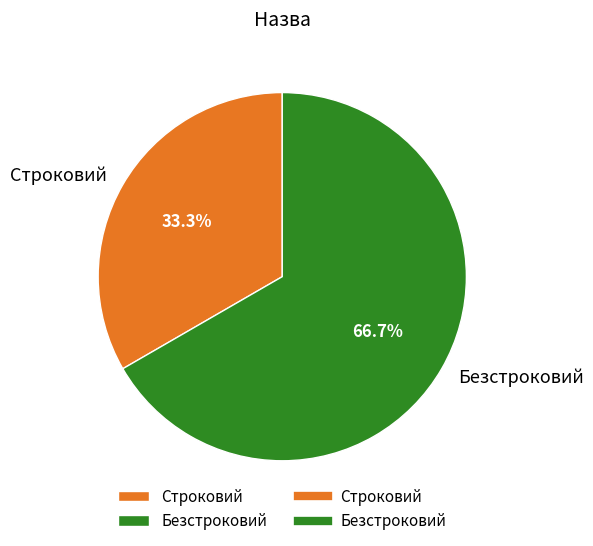

How many segments does this pie chart have?

2